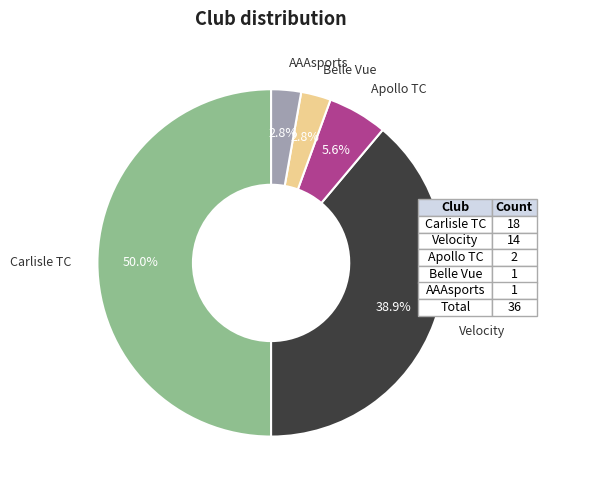

Count the number of slices in the pie.

5